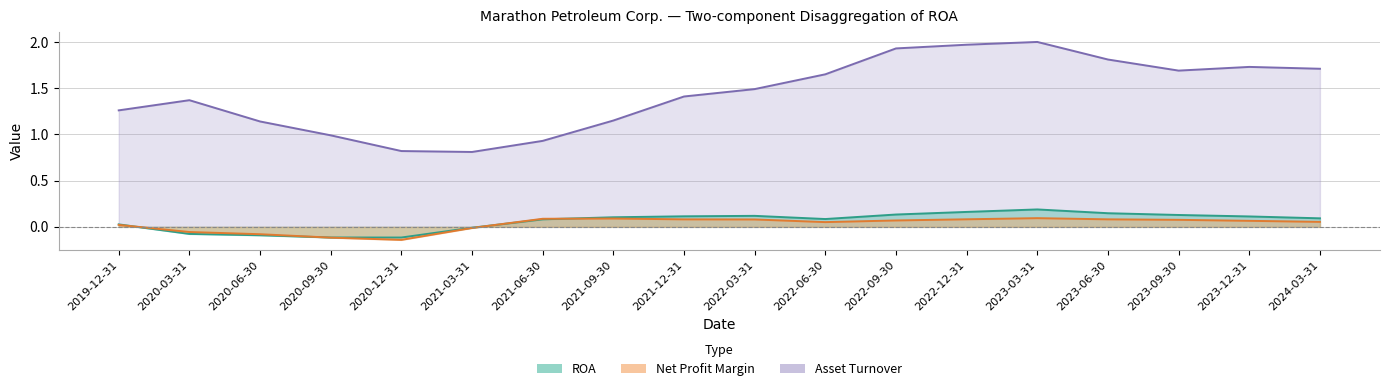

How many interior local peaks does the Asset Turnover series have?

3